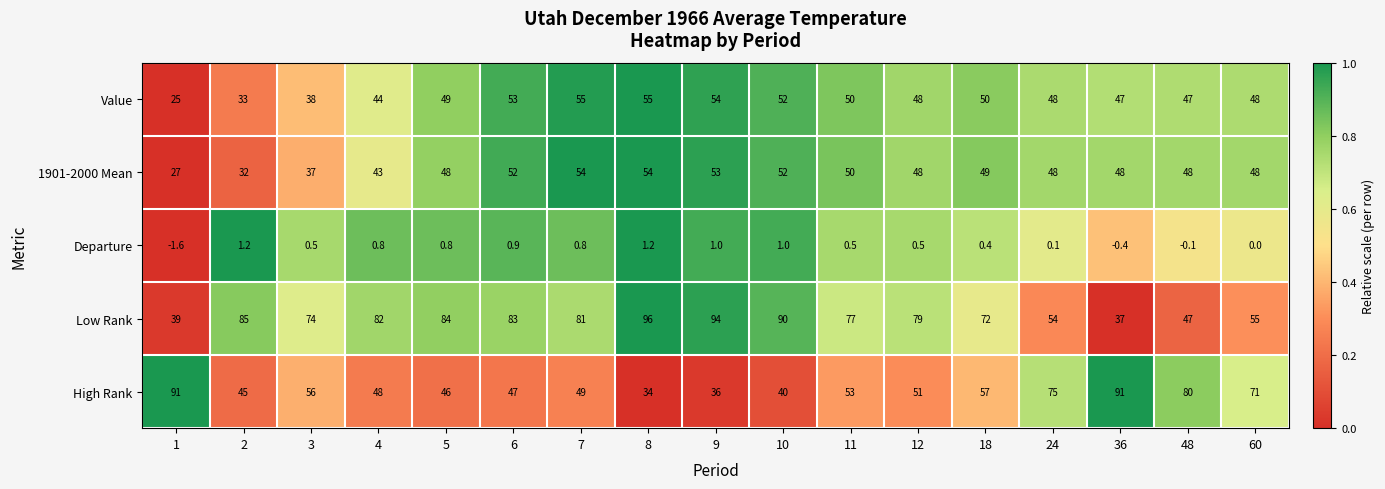

How many data points does each series have?

17